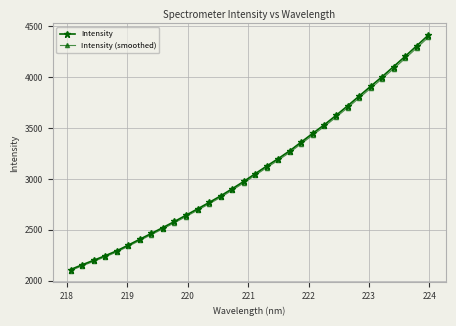

What are all the series names shown in the legend?

Intensity, Intensity (smoothed)